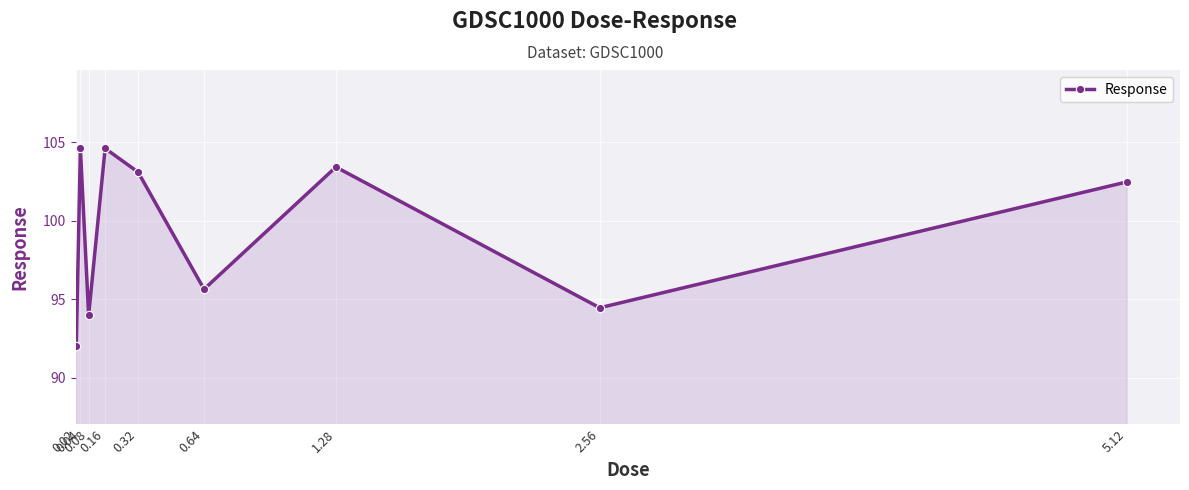

Reading right to left, transcribe all the data shown in this chart.

102.5	94.5	103.4	95.6	103.1	104.6	94.0	104.6	92.0